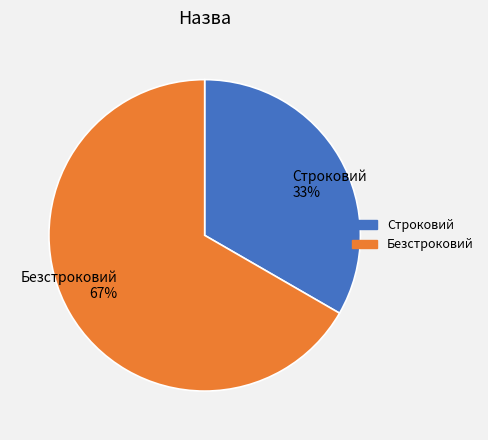

What percentage is the Строковий slice, to the nearest percent?

33%